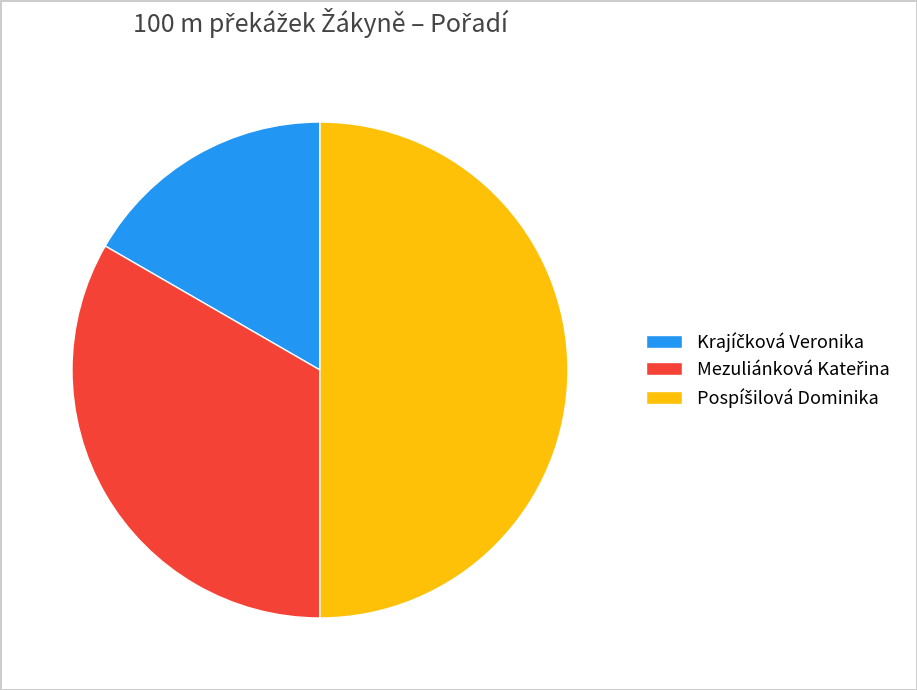

How many slices are in this pie chart?

3